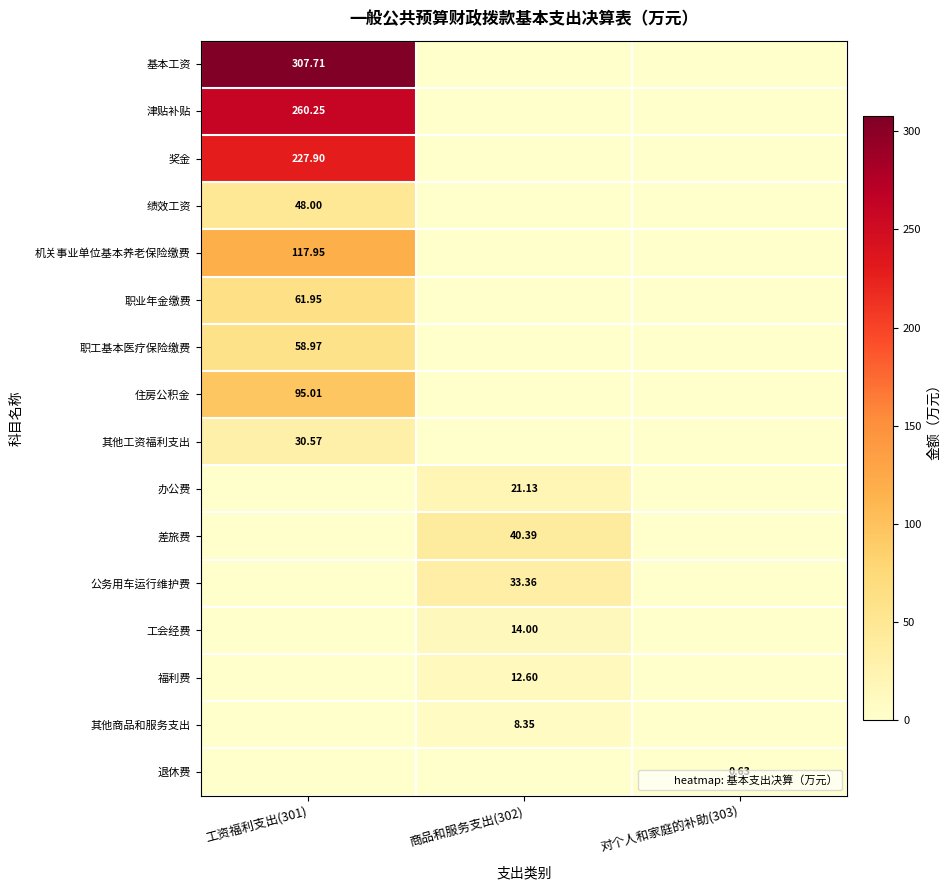

What is the sum of all 住房公积金 values?

95.0